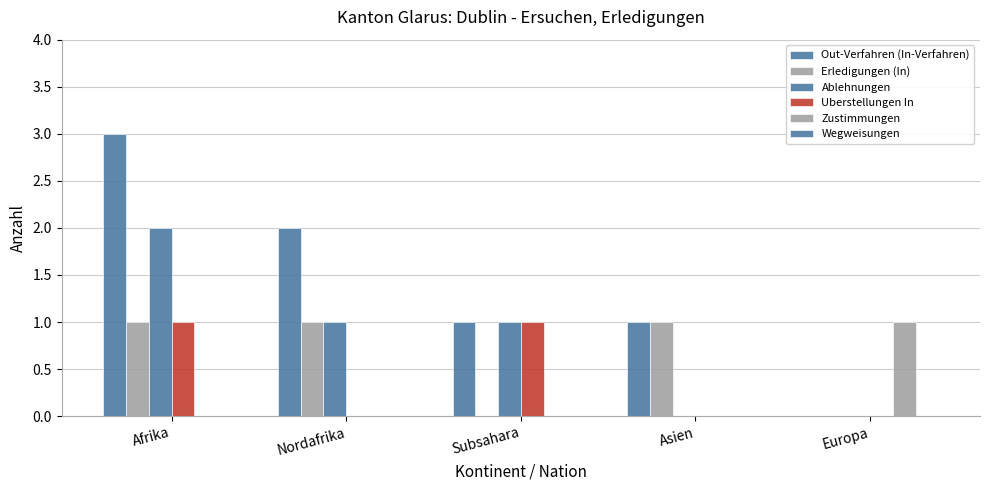

How many categories are shown in the chart?

5